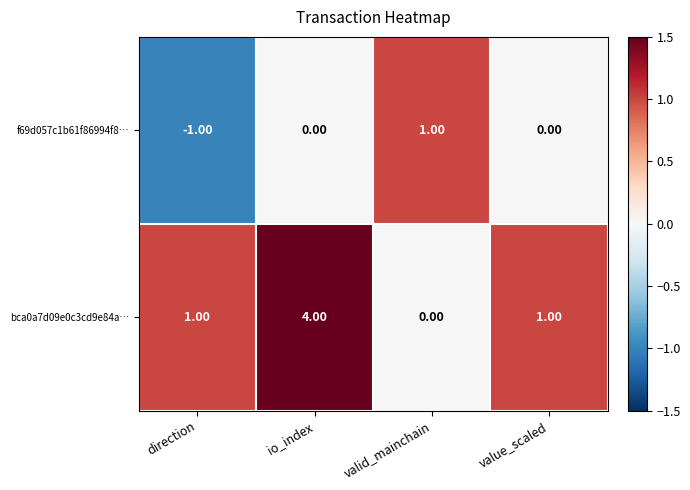

Between direction and valid_mainchain, which series saw the biggest shift?

f69d057c1b61f86994f8…